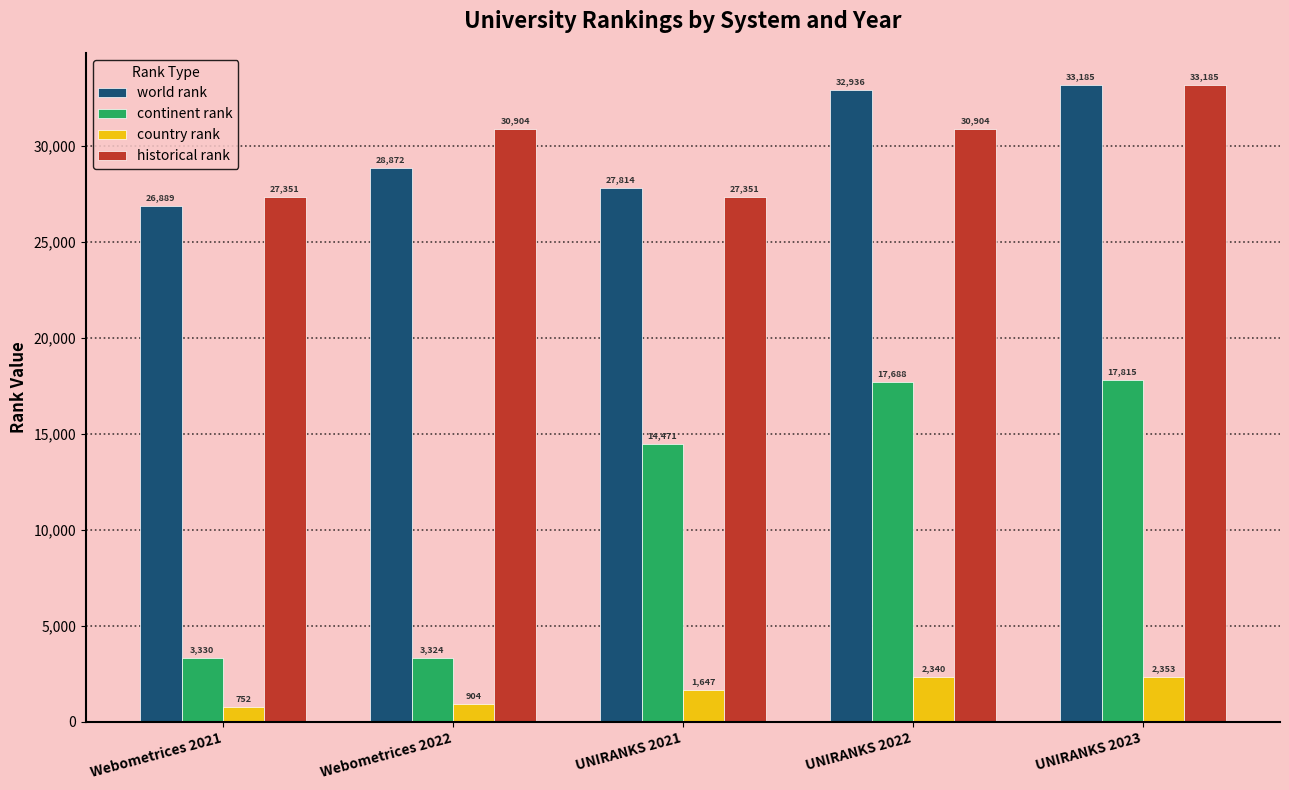

The value of country rank at Webometrices 2021 is 752. True or false?

True